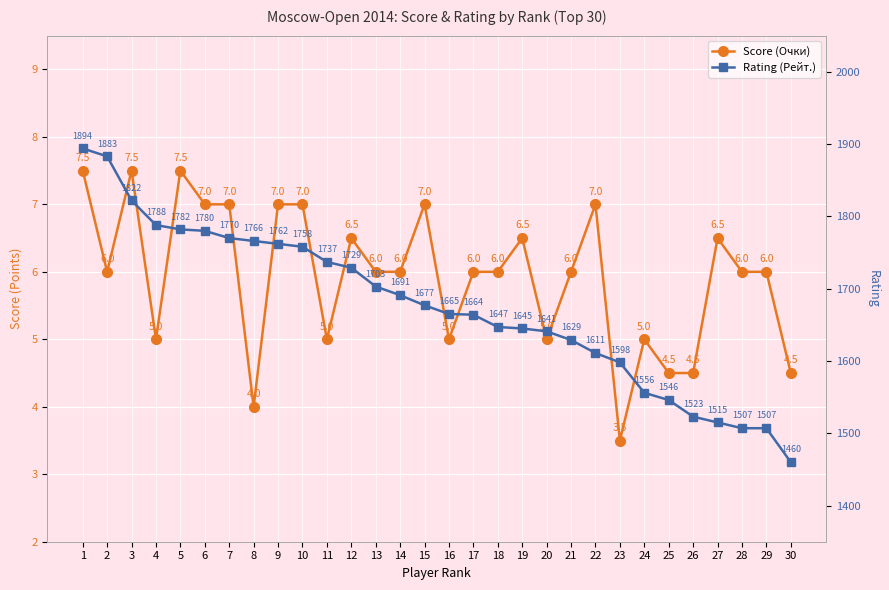

Reading left to right, what are all the values shown in this chart?

Score (Очки): 1=7.5	2=6.0	3=7.5	4=5.0	5=7.5	6=7.0	7=7.0	8=4.0	9=7.0	10=7.0	11=5.0	12=6.5	13=6.0	14=6.0	15=7.0	16=5.0	17=6.0	18=6.0	19=6.5	20=5.0	21=6.0	22=7.0	23=3.5	24=5.0	25=4.5	26=4.5	27=6.5	28=6.0	29=6.0	30=4.5
Rating (Рейт.): 1=1894.0	2=1883.0	3=1822.0	4=1788.0	5=1782.0	6=1780.0	7=1770.0	8=1766.0	9=1762.0	10=1758.0	11=1737.0	12=1729.0	13=1703.0	14=1691.0	15=1677.0	16=1665.0	17=1664.0	18=1647.0	19=1645.0	20=1641.0	21=1629.0	22=1611.0	23=1598.0	24=1556.0	25=1546.0	26=1523.0	27=1515.0	28=1507.0	29=1507.0	30=1460.0